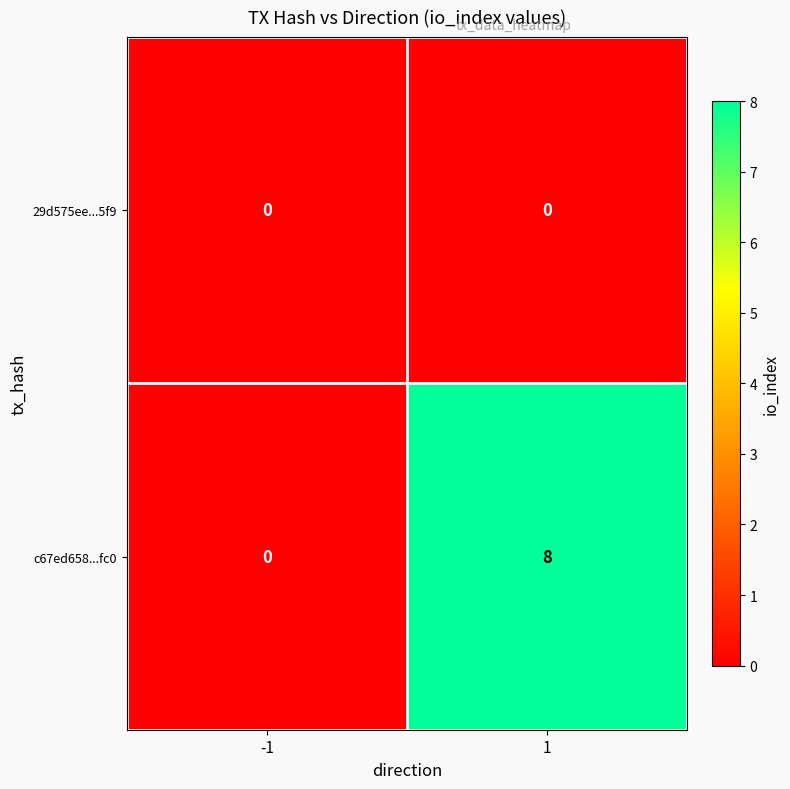

The c67ed658...fc0 series shows 14 at 1. True or false?

False